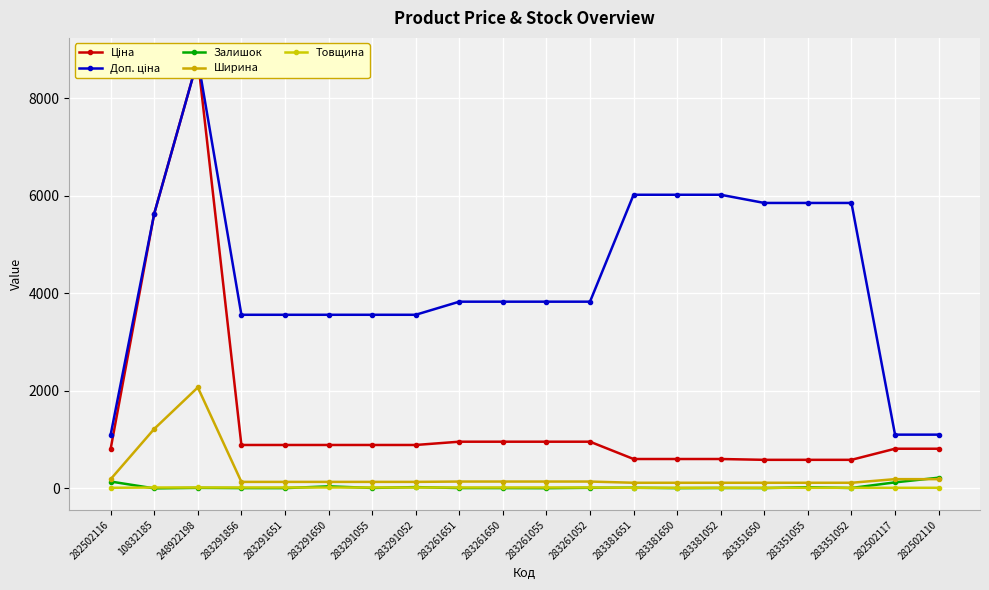

True or false: Ширина has a value of 133.0 at 283291055.

True